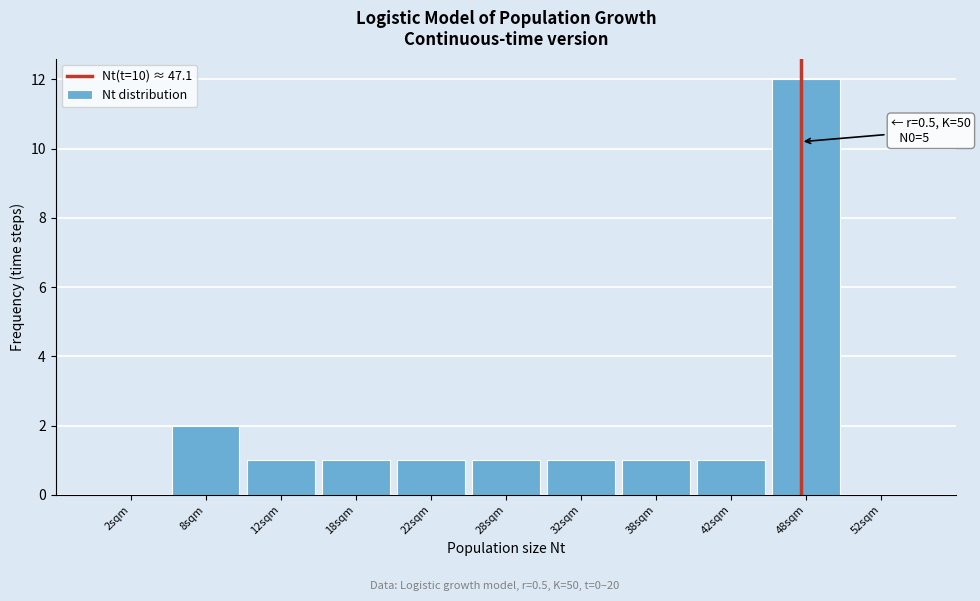

Which range on the x-axis has the tallest bar?

45 to 50